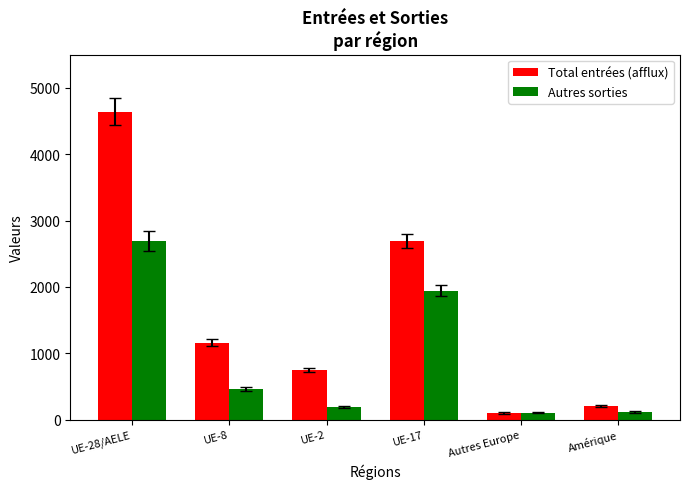

True or false: Total entrées (afflux) has a value of 490 at UE-8.

False